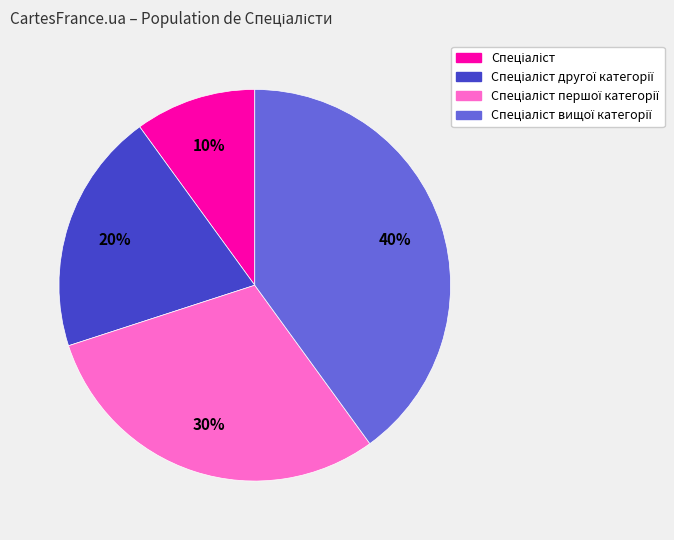

How many segments does this pie chart have?

4